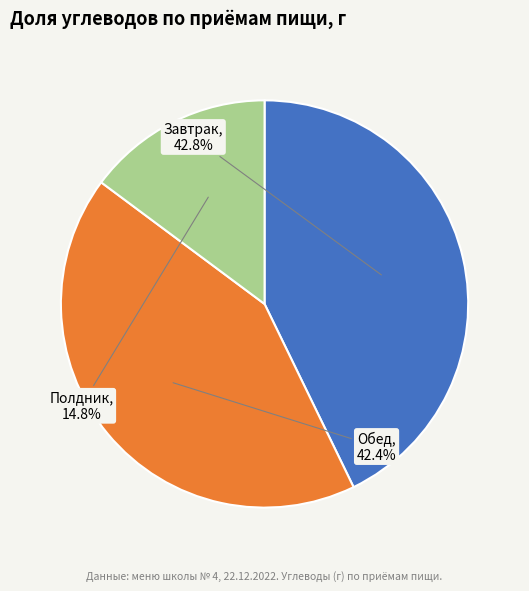

Does Завтрак represent more than half of the total?

No